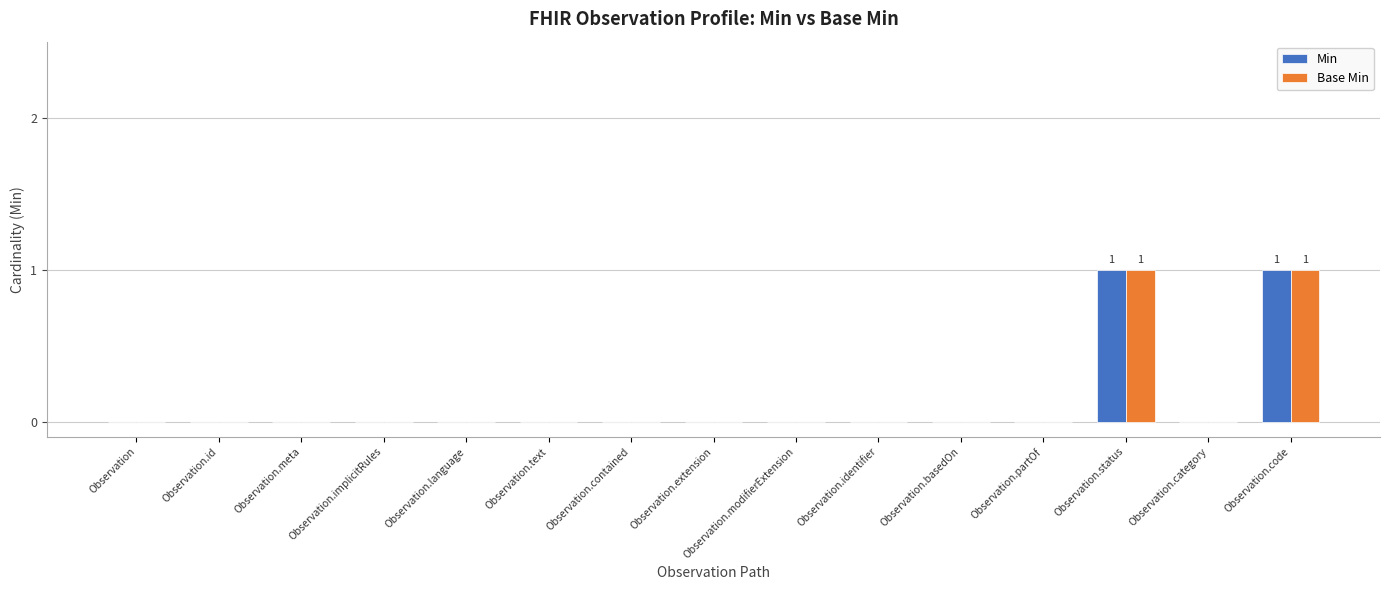

The value of Base Min at Observation.identifier is 0. True or false?

True